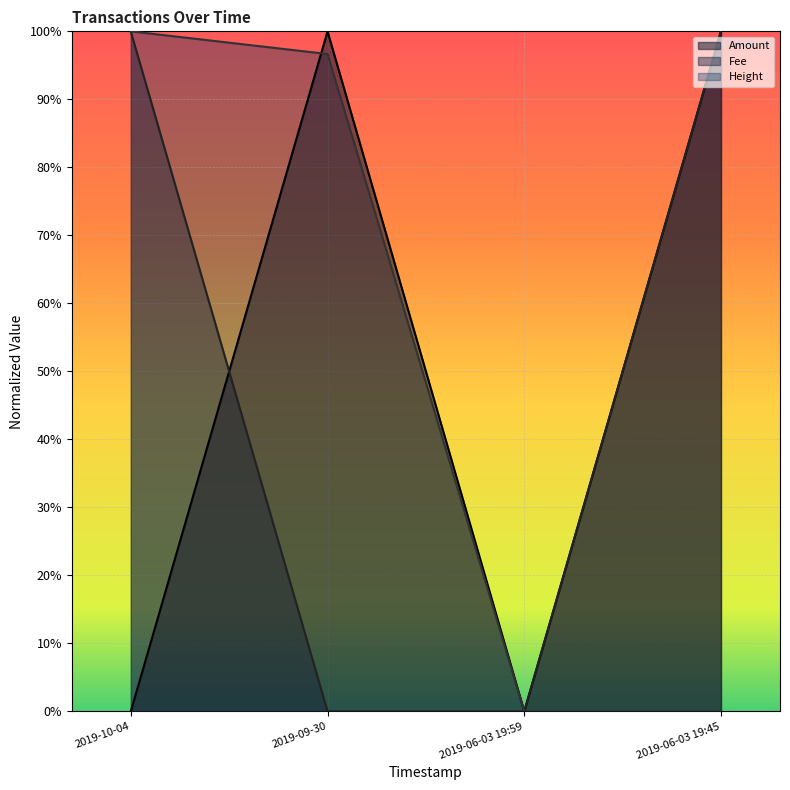

Does the chart display data point markers on the line(s)?

No